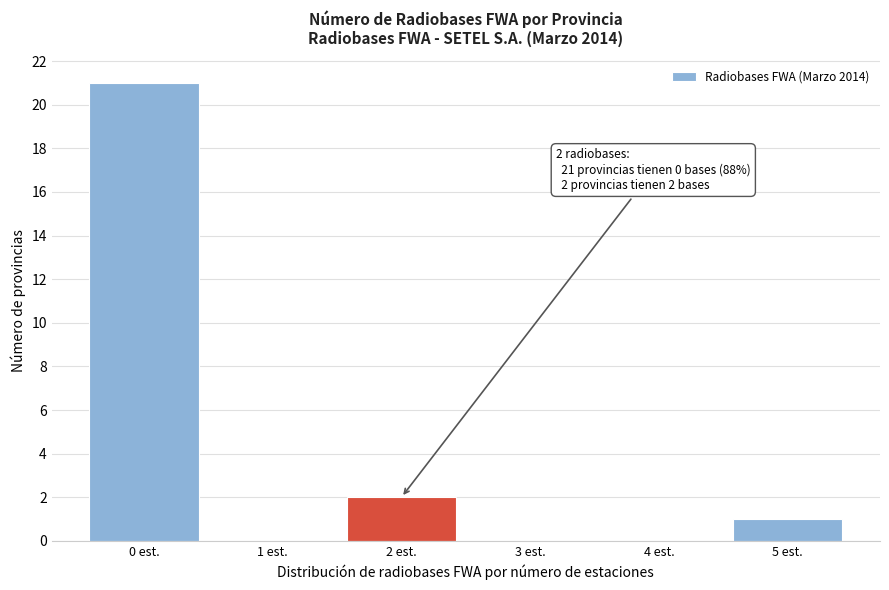

Reading right to left, list all the values displayed in this chart.

5 est.=1	4 est.=0	3 est.=0	2 est.=2	1 est.=0	0 est.=21